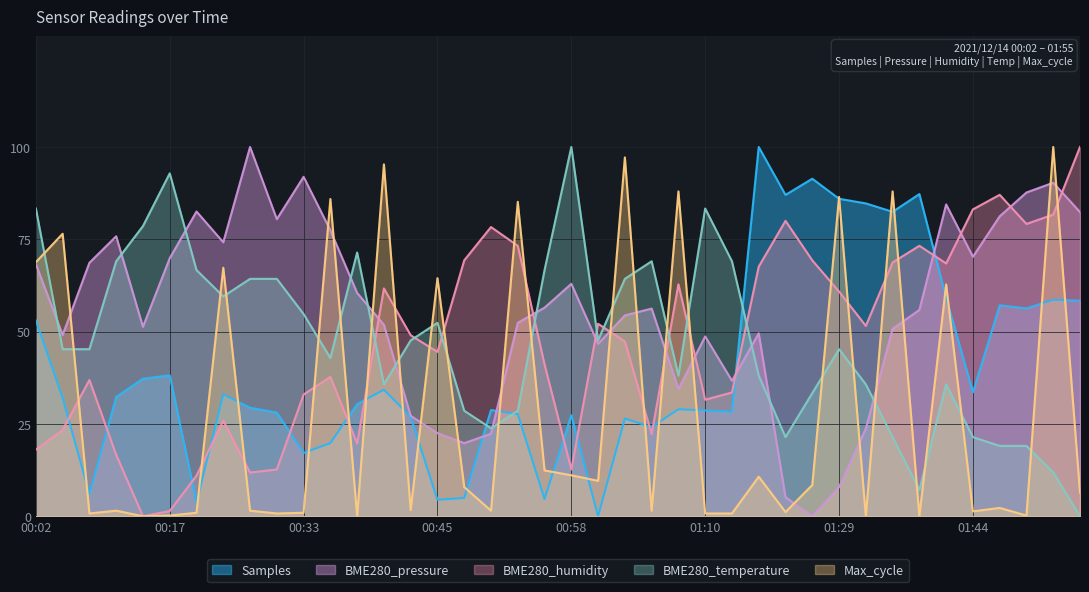

Which category has the lowest value in the BME280_temperature series?

01:55